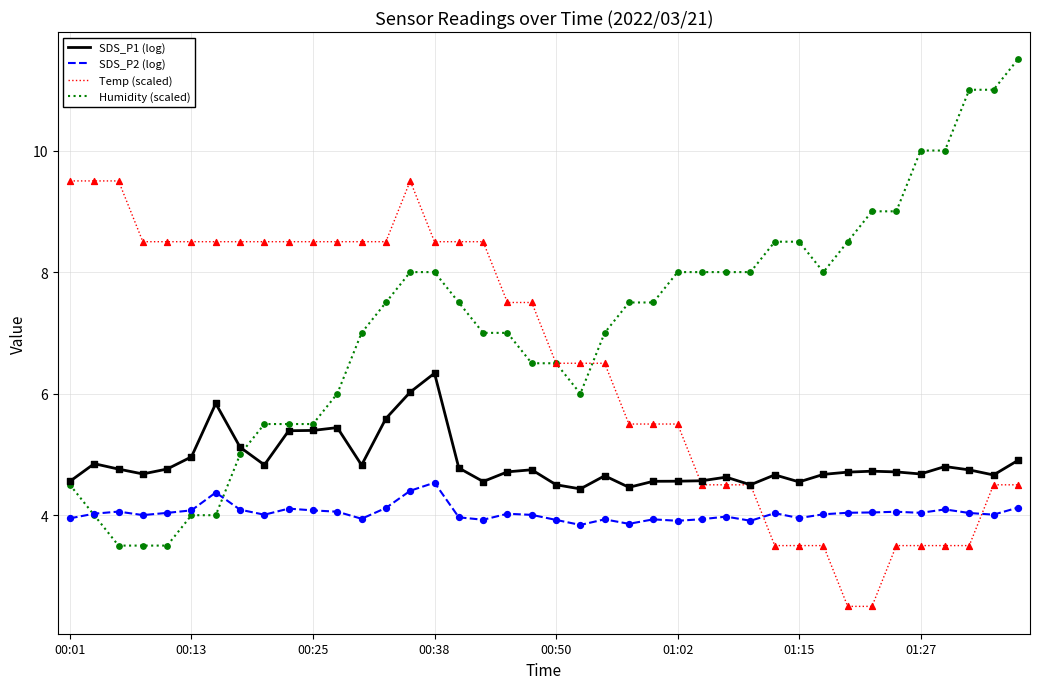

Which series has the largest total across all categories?

Humidity (scaled)